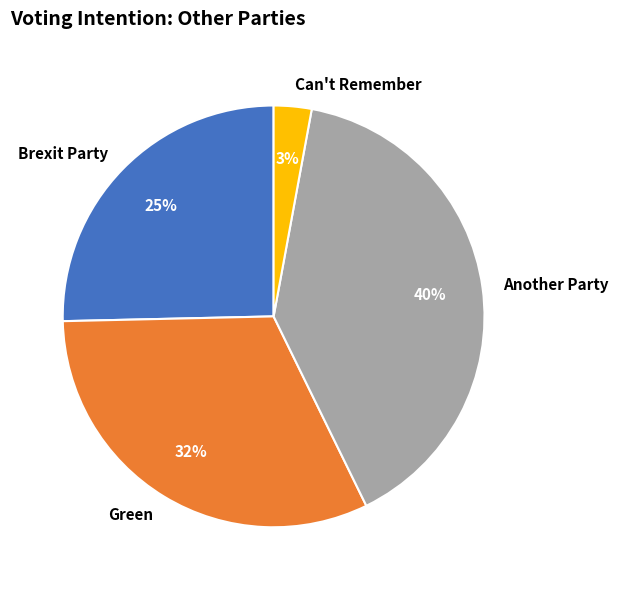

Is it true that Green is 32% of the pie?

True